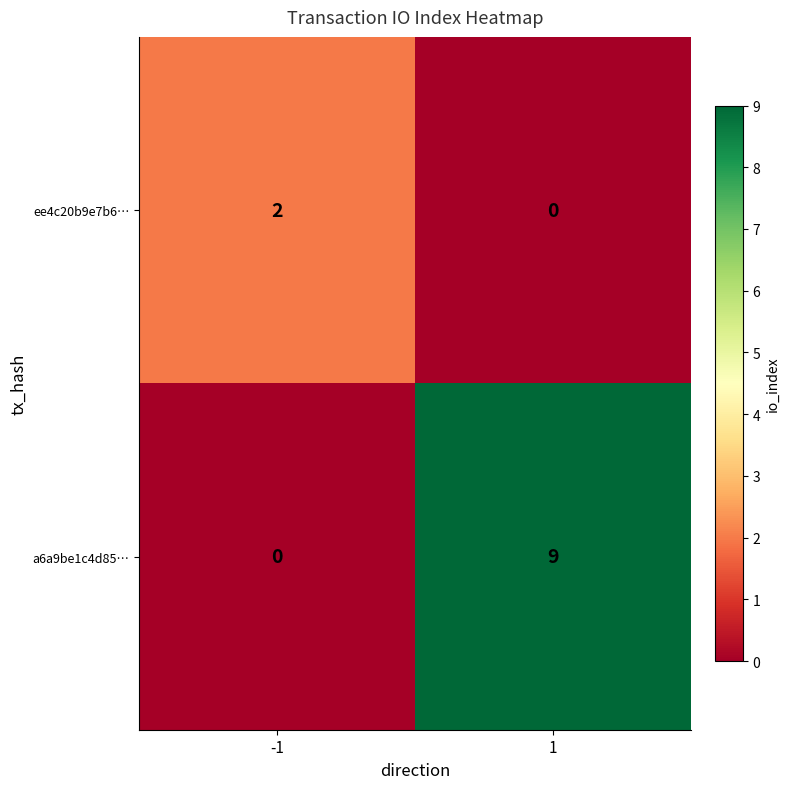

List the series in order of their overall mean, lowest first.

ee4c20b9e7b6…, a6a9be1c4d85…